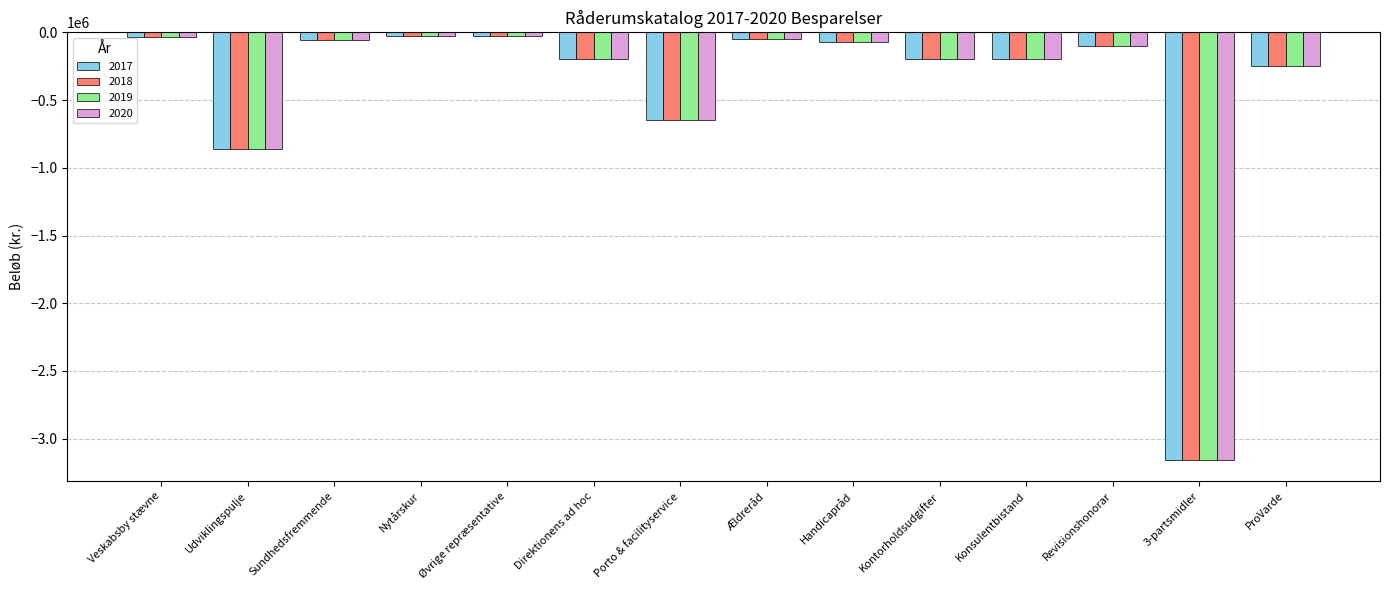

What position from the left is Konsulentbistand?

11